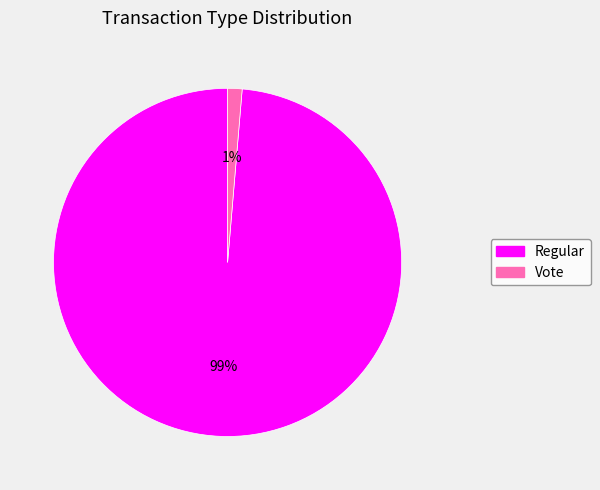

How many slices are in this pie chart?

2